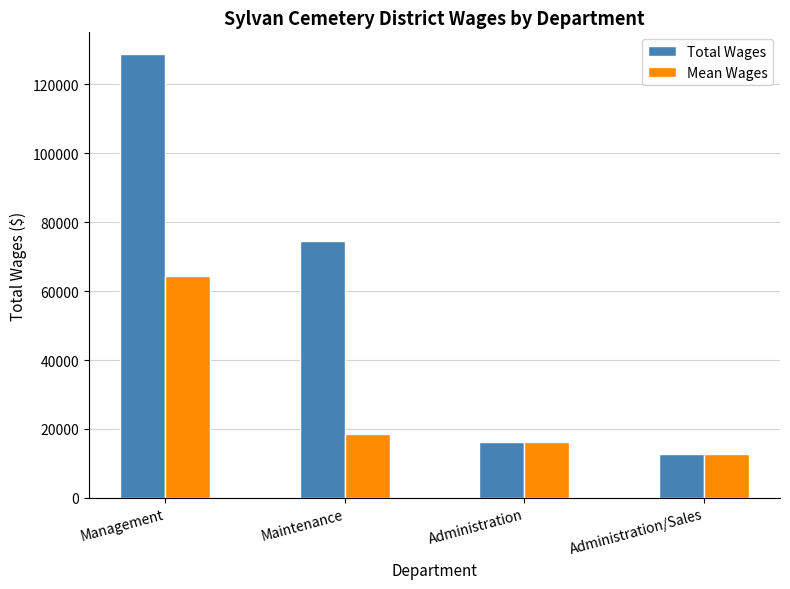

Which series has the largest total across all categories?

Total Wages